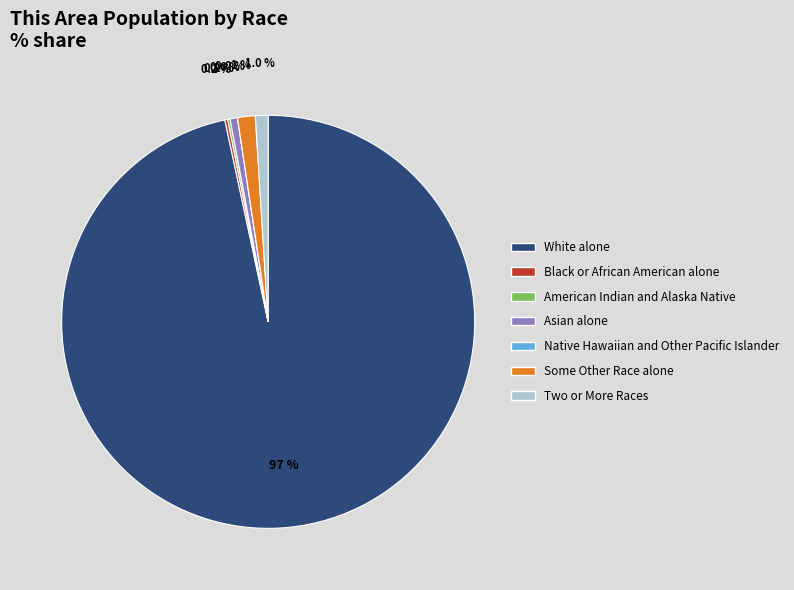

To the nearest percent, what percentage of the pie is White alone?

97%